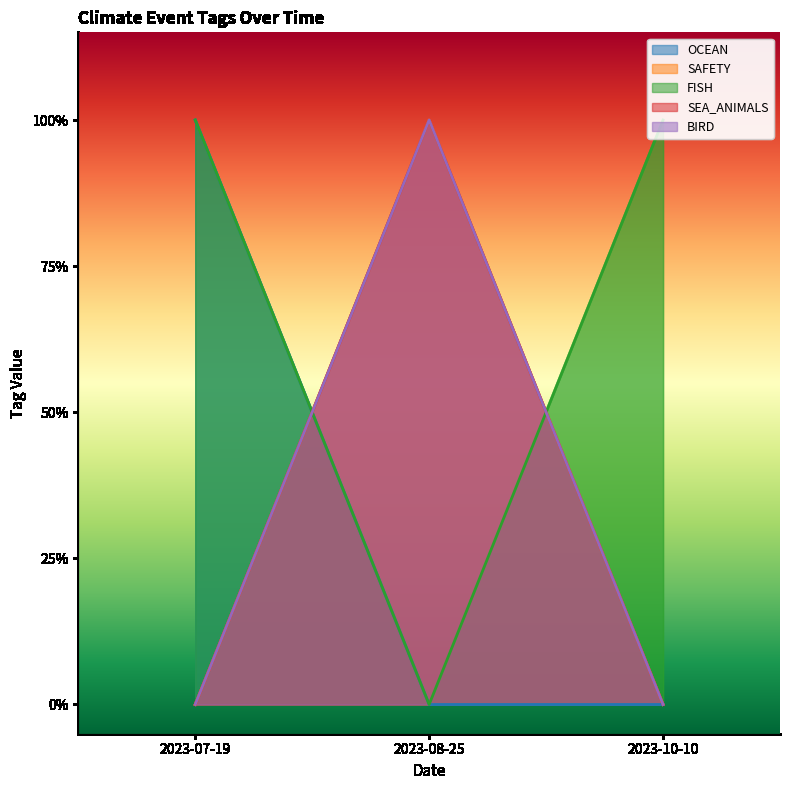

Does the chart display data point markers on the line(s)?

No